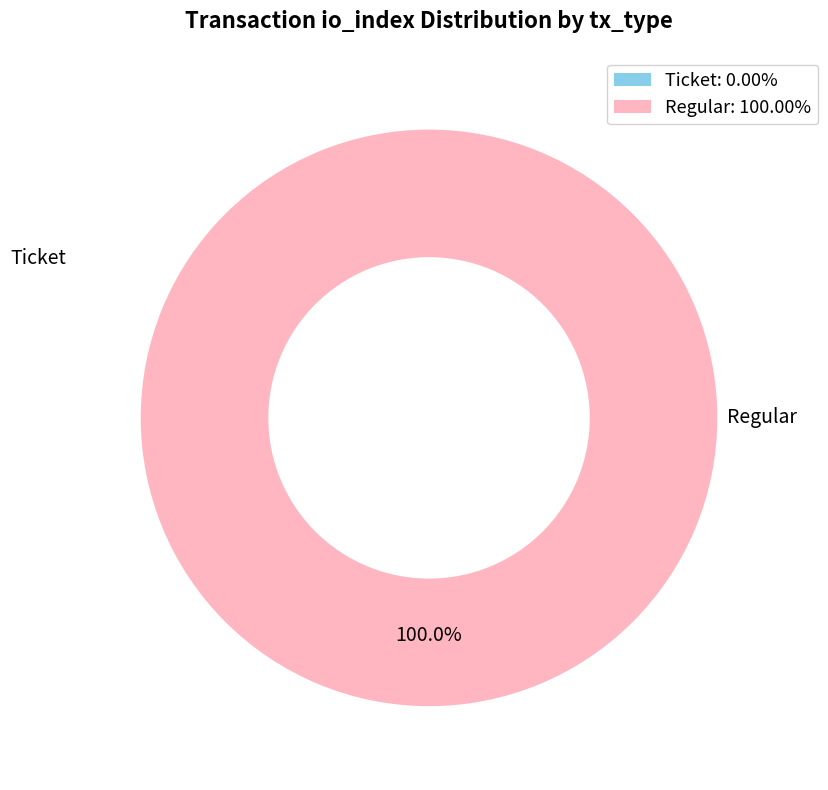

What is the smallest slice in the pie chart?

Ticket (io_index=0)